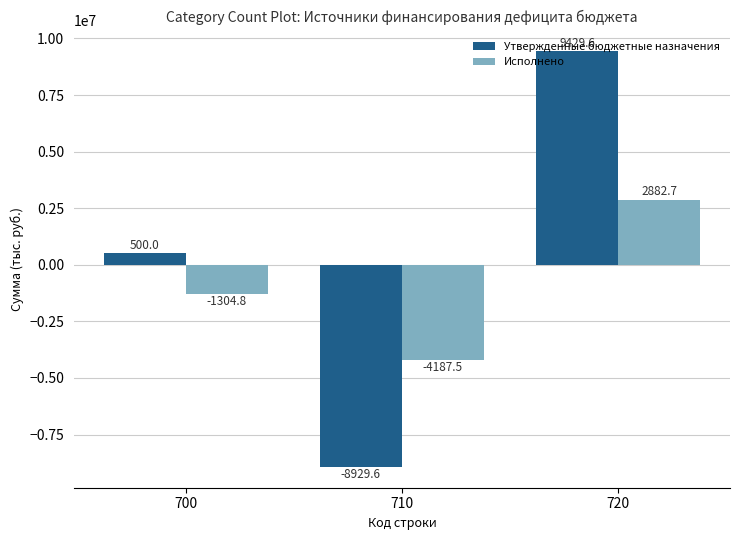

Count the Утвержденные бюджетные назначения values in the range -8929600 to 9429600.

3